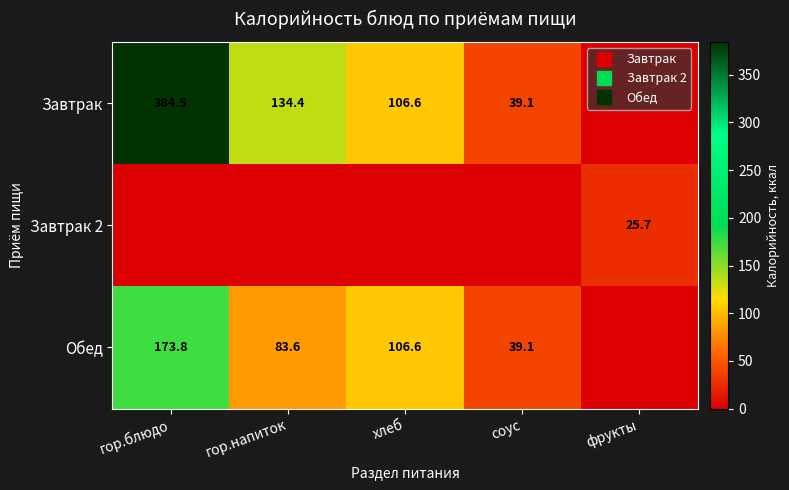

Between гор.напиток and соус, which series saw the biggest shift?

Завтрак